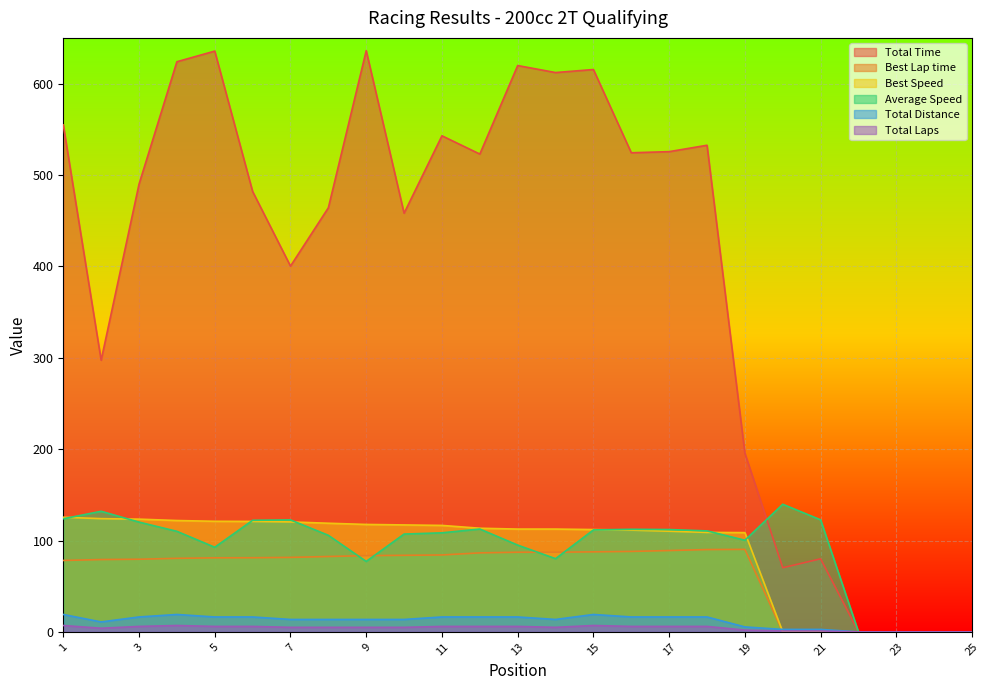

Which series has the largest total across all categories?

Total Time